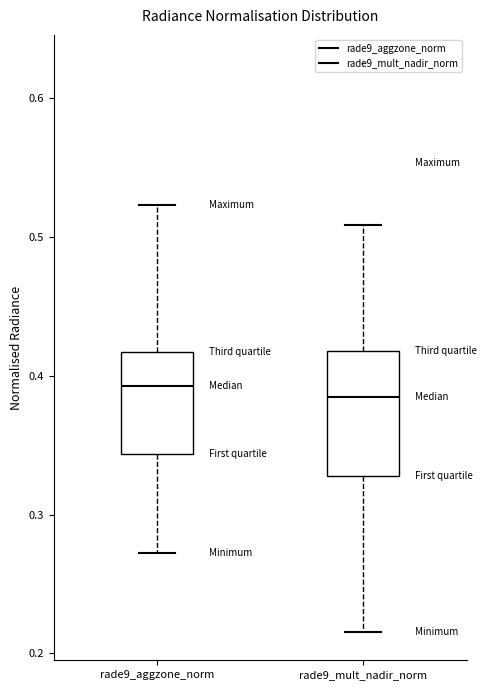

Where does the lower whisker of the box for rade9_mult_nadir_norm end on the y-axis? The values are not printed on the chart, so give them approximately, as read against the axis.

0.22